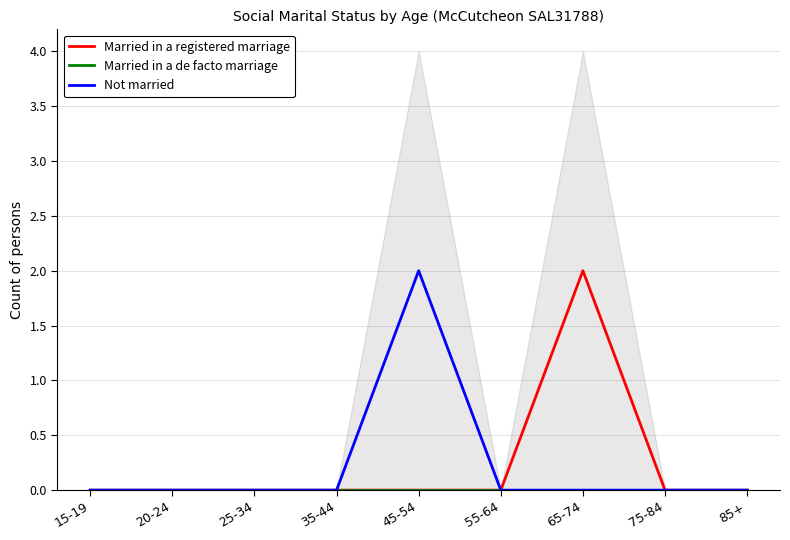

Where is the first local maximum for Married in a registered marriage?

65-74